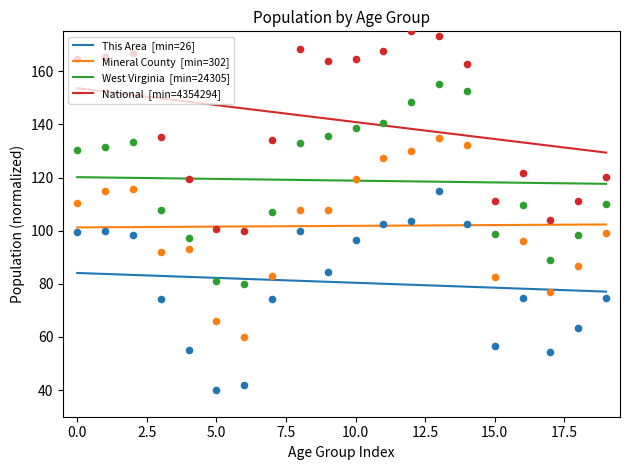

At how many categories does at least one series exceed 78?

20